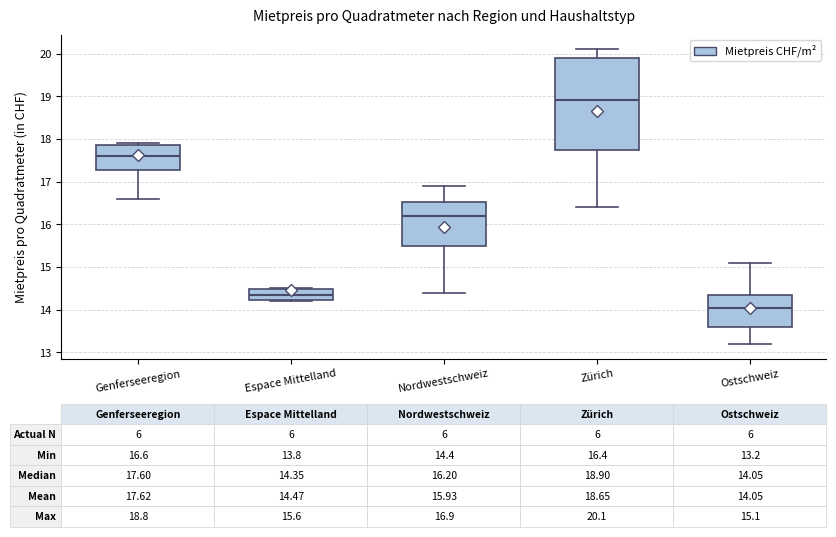

Which box's median line is the highest?

Zürich